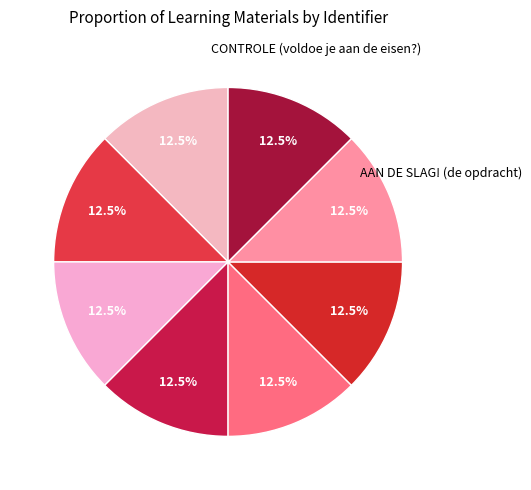

How many slices are in this pie chart?

8